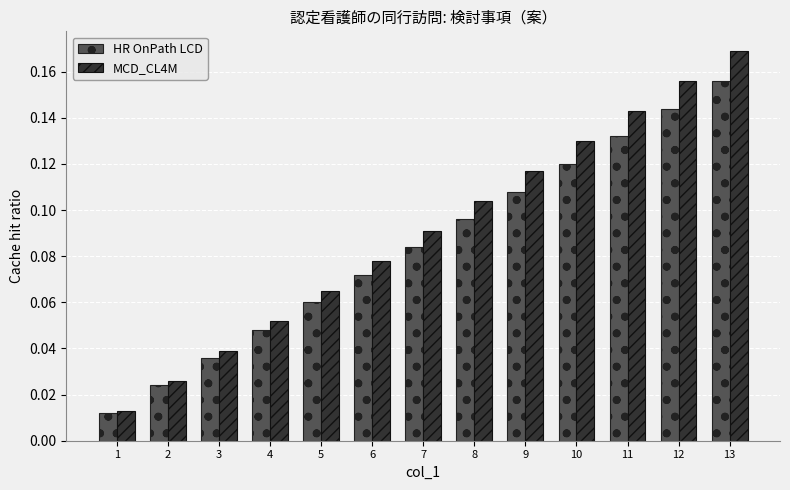

Is it true that MCD_CL4M equals 0.2 at 9?

False